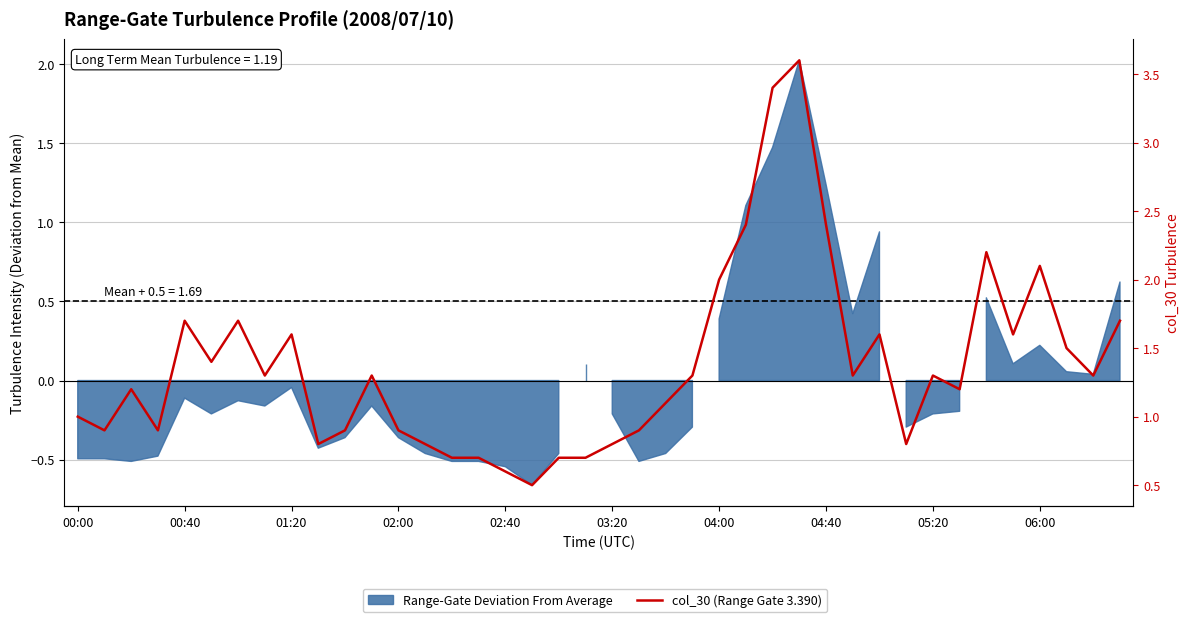

What is the difference between the maximum and minimum values?

3.1